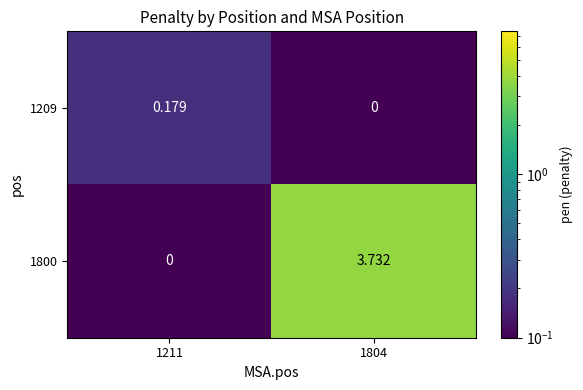

Is the value of 1209 at 1211 greater than the value of 1800 at 1804?

No